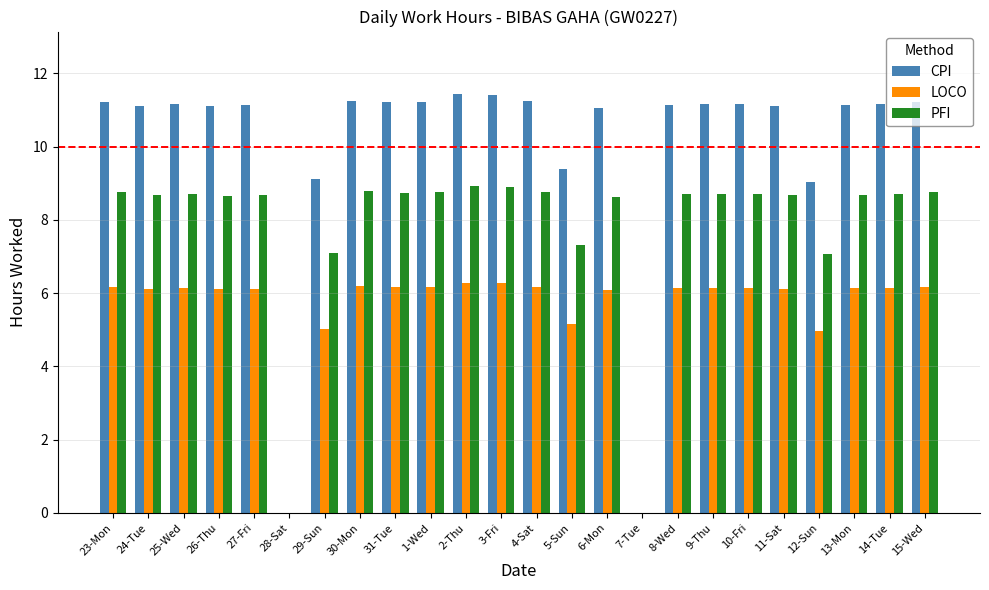

What is the greatest value displayed?

11.4